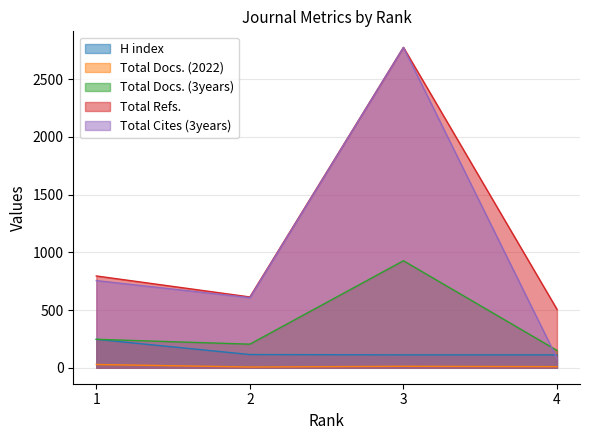

Rank the categories by Total Cites (3years) value from lowest to highest.

4, 2, 1, 3